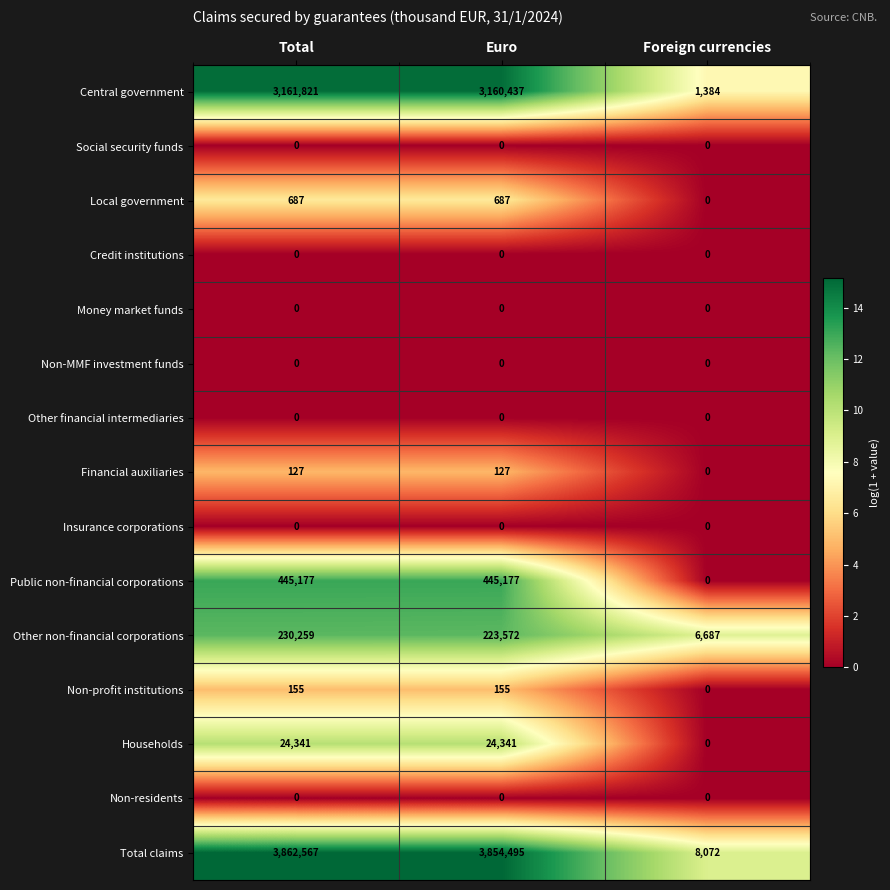

Count the number of categories in the chart.

3